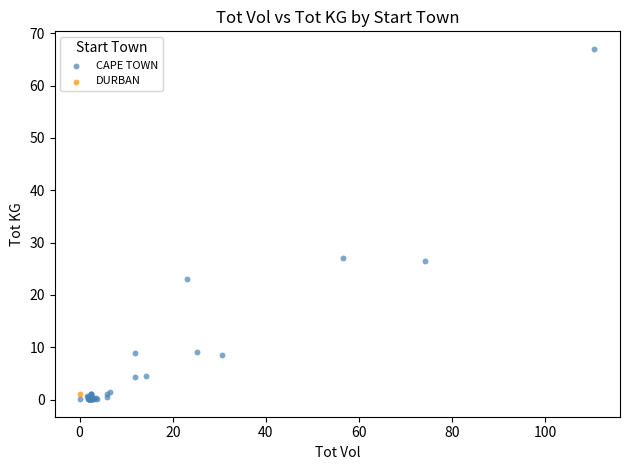

What are all the series names shown in the legend?

CAPE TOWN, DURBAN